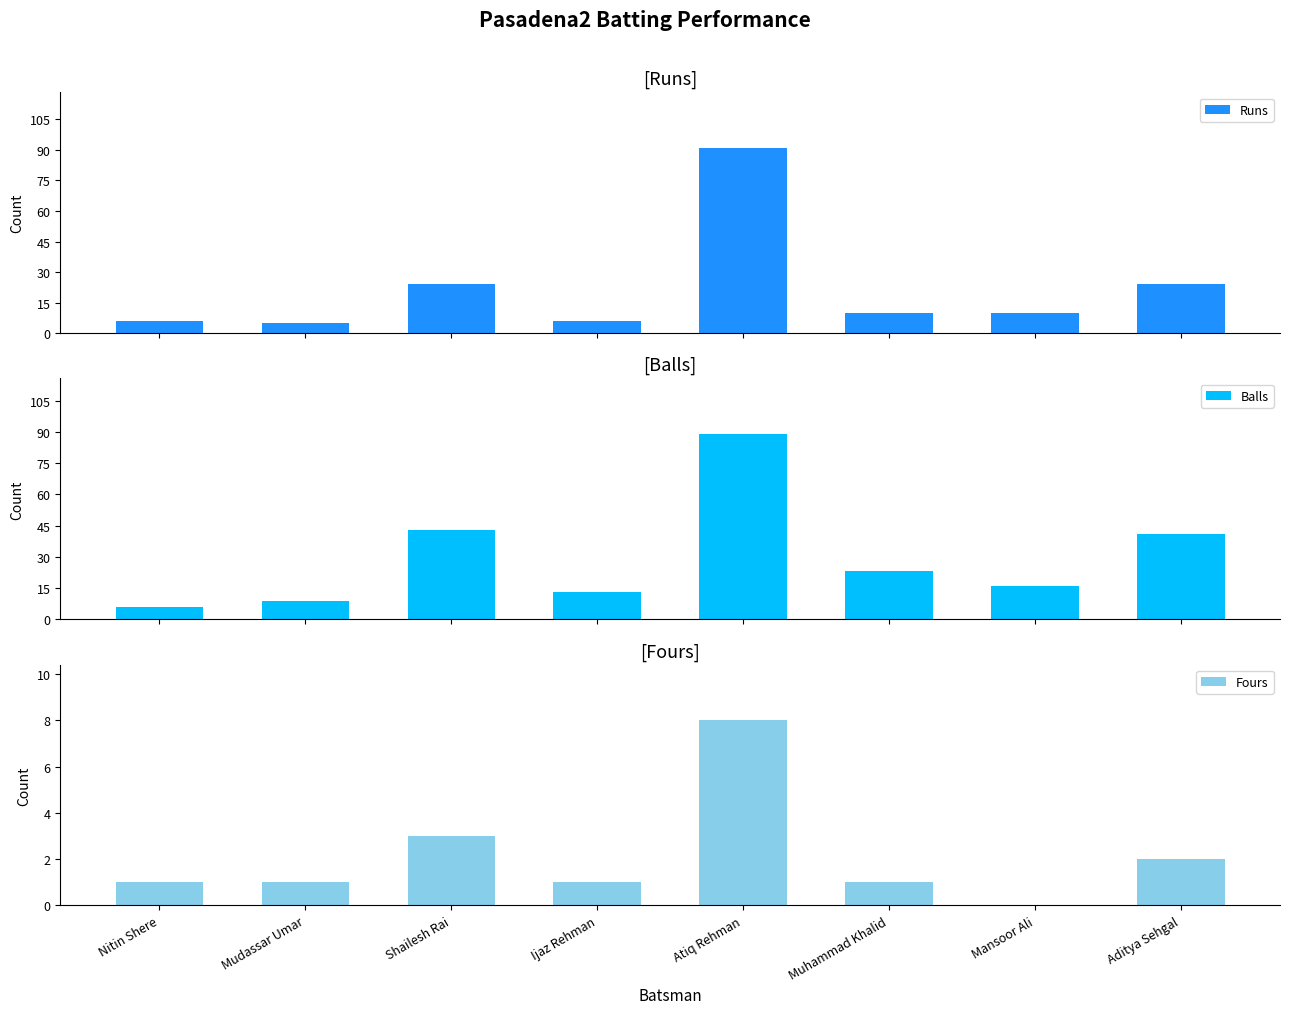

At how many categories does at least one series exceed 49?

1